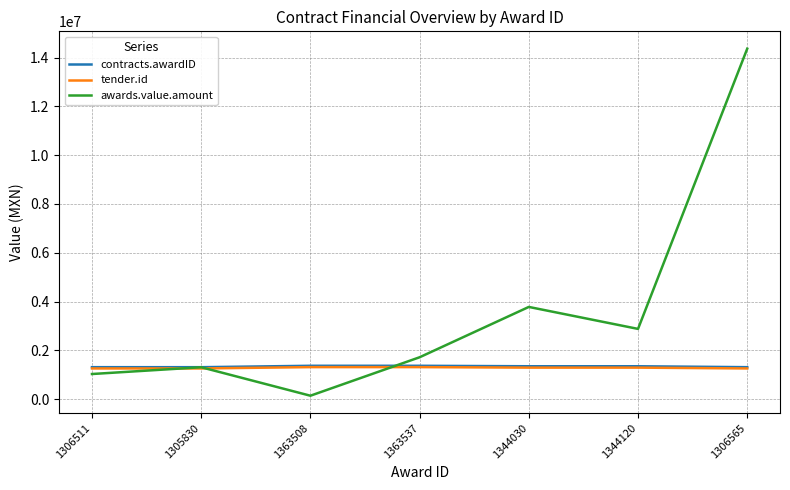

Between 1363537 and 1306565, which series saw the biggest shift?

awards.value.amount